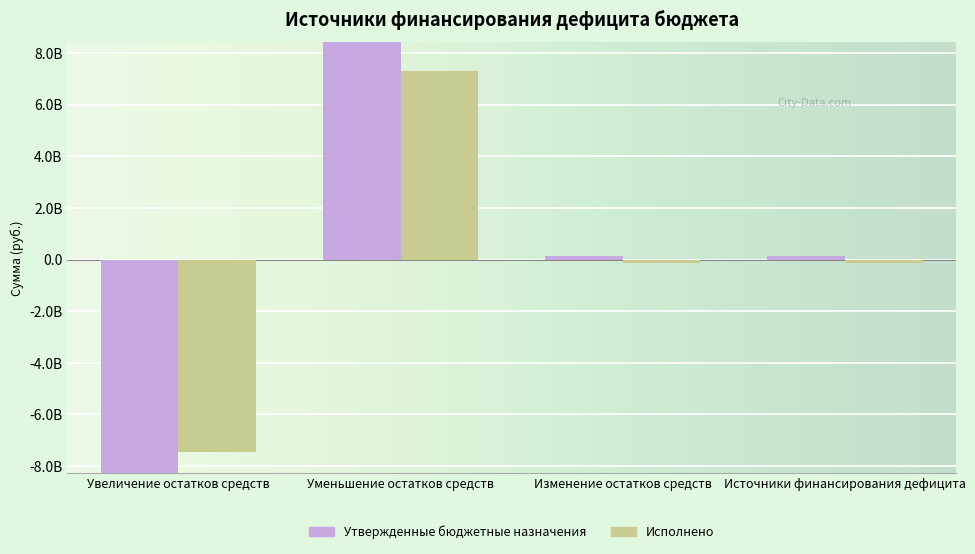

What position from the right is Изменение остатков средств?

2